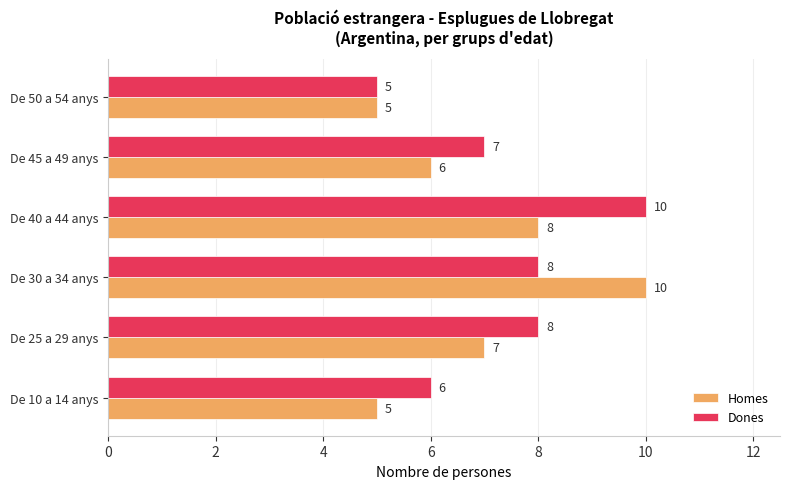

What is the maximum value for Homes?

10